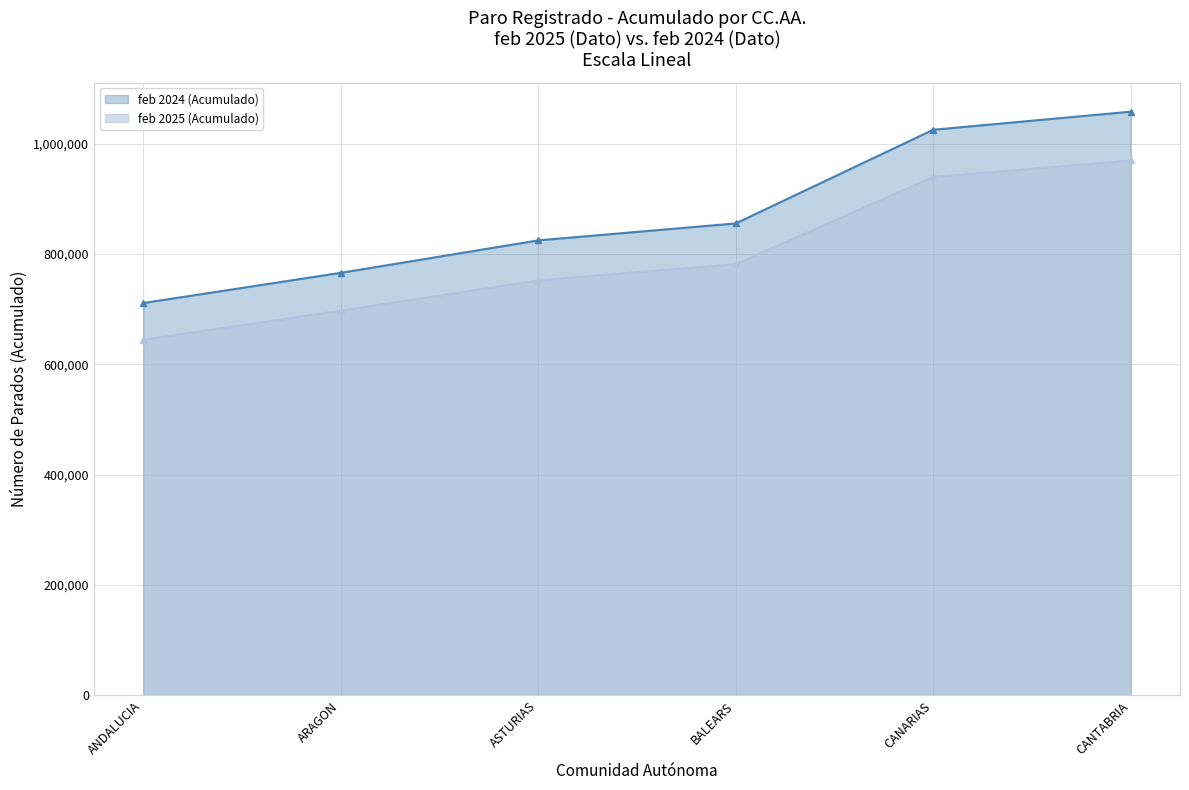

At which label does febrero 2024 (Dato) first exceed 58835?

ANDALUCIA